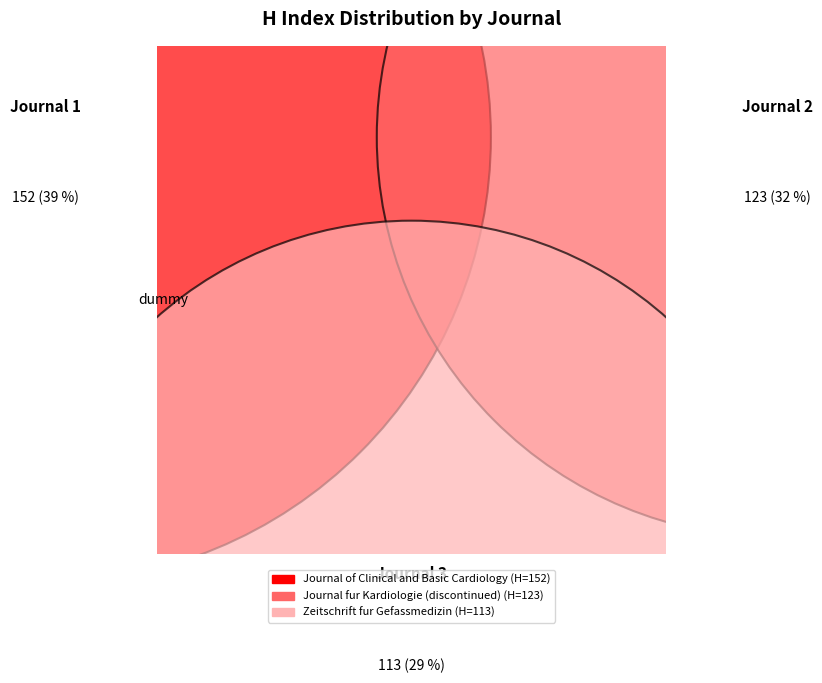

Which slice is the smallest?

Zeitschrift fur Gefassmedizin